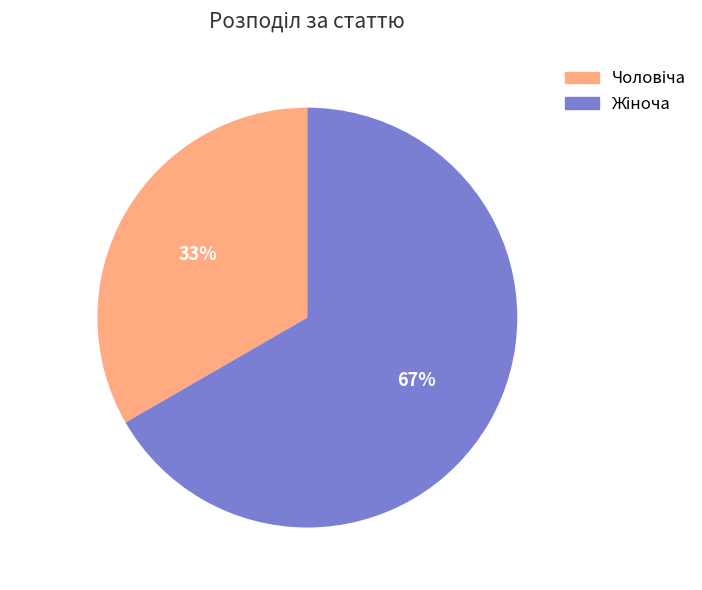

Does any single category account for the majority?

Yes